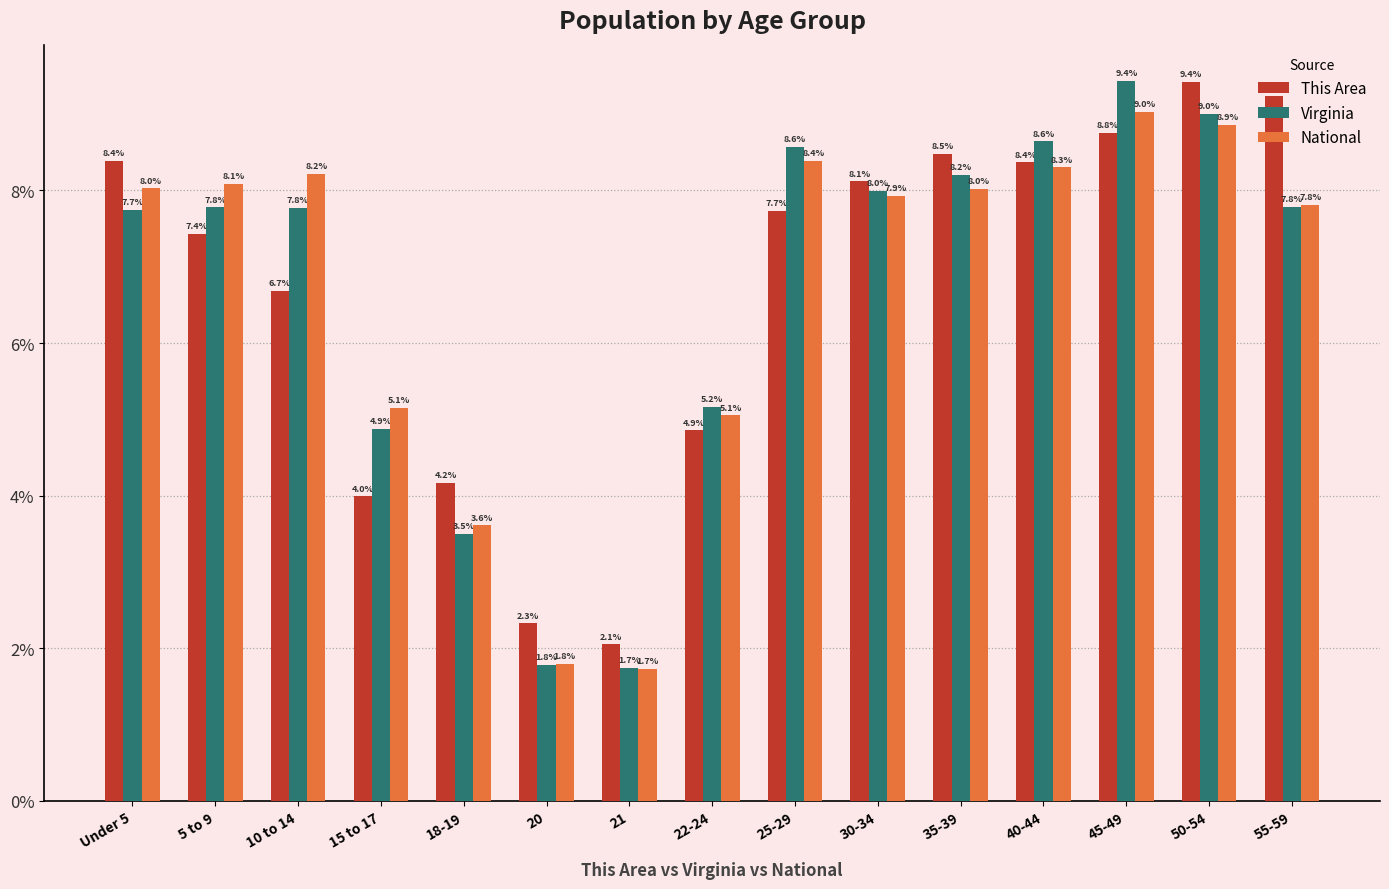

What is the value of the National bar at the 12th from the left?

8.3